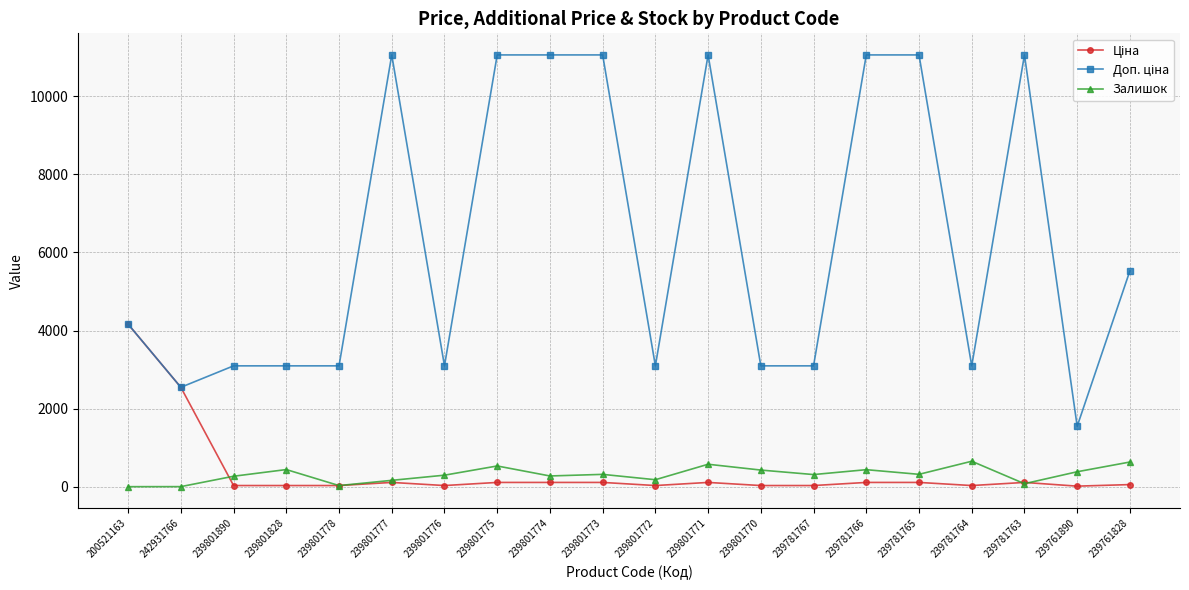

What is the highest value of the Залишок series?

653.0